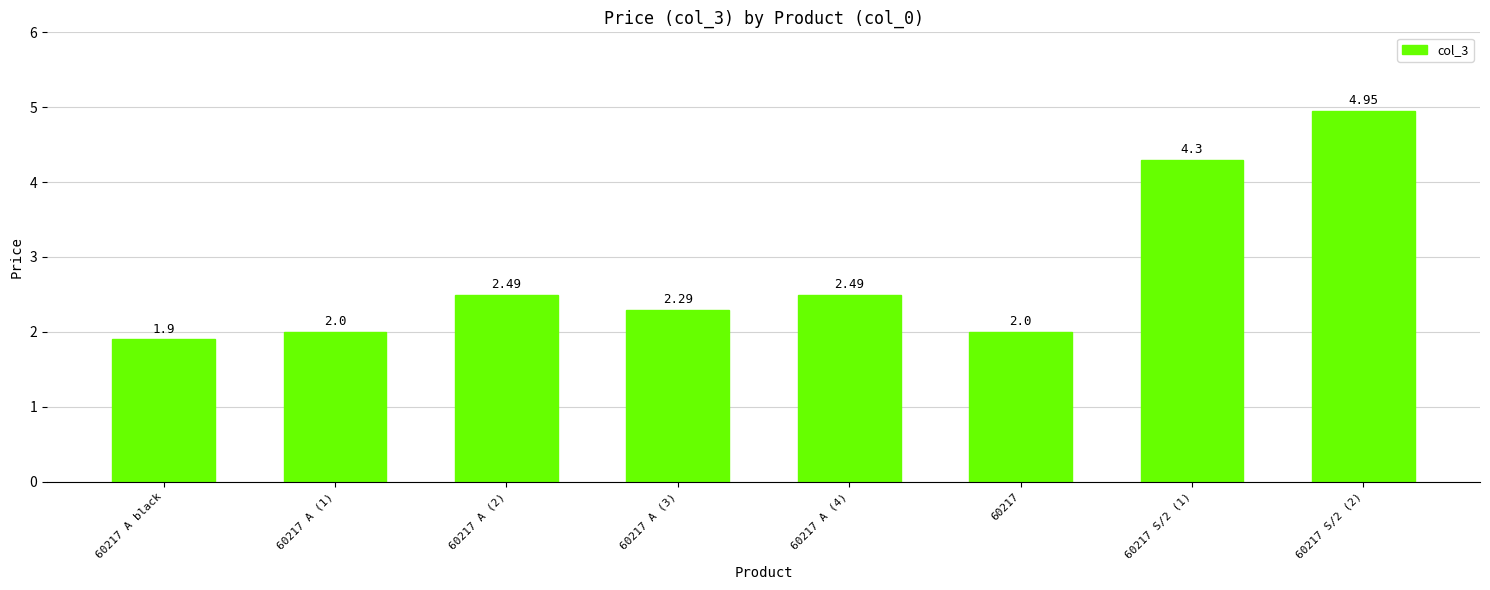

What is the difference between the values at 60217 A (3) and 60217 A (1)?

0.3